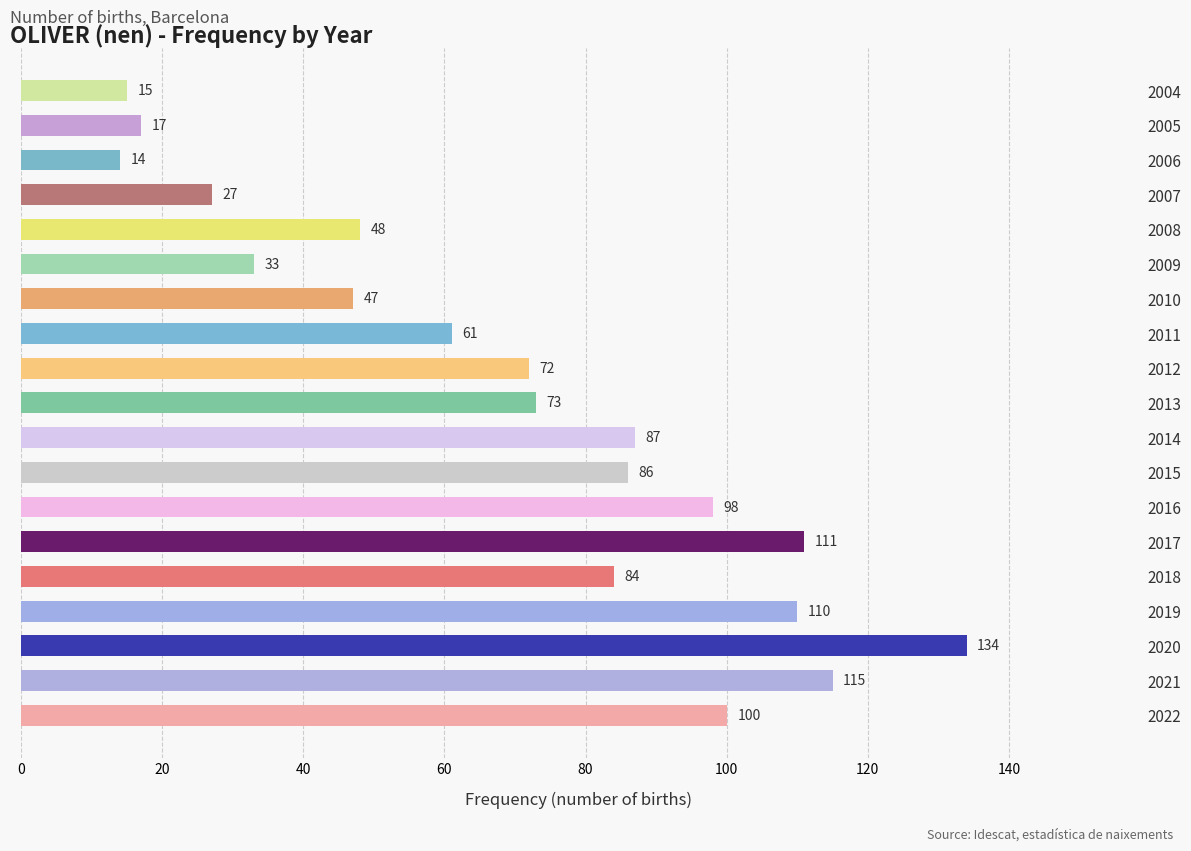

What is the greatest value displayed?

134